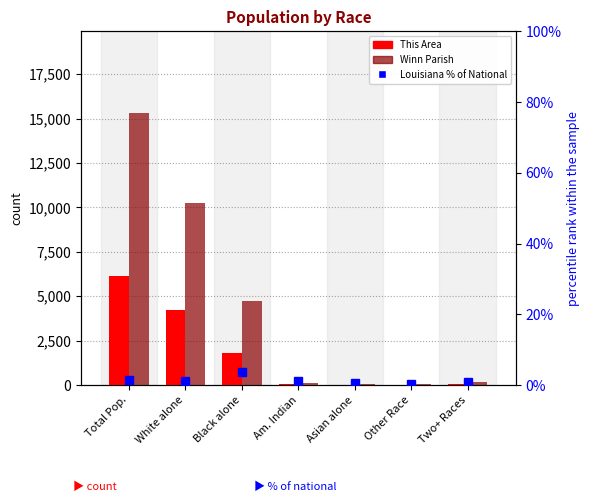

The Louisiana % of National series shows 1.0 at Am. Indian. True or false?

True